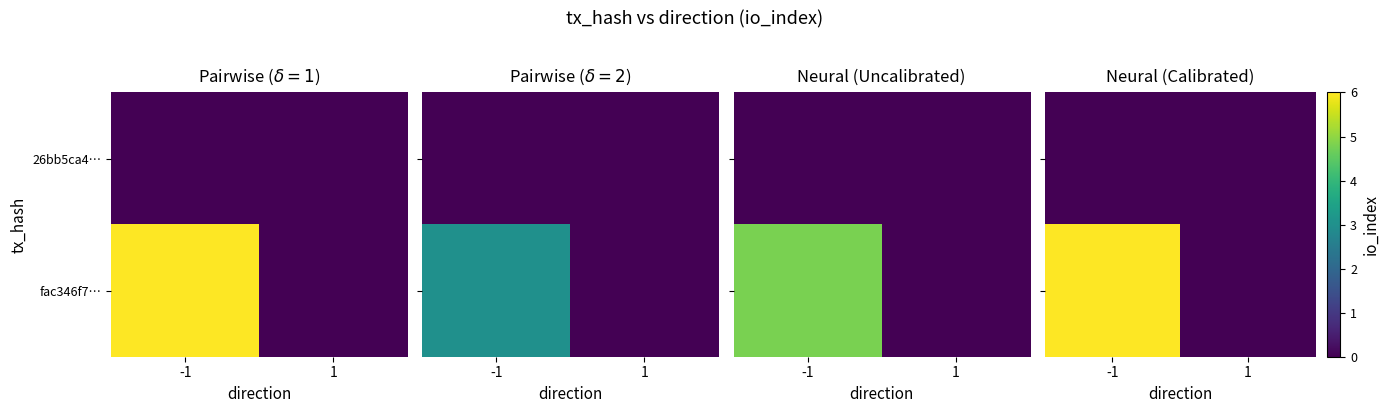

True or false: 26bb5ca4… has a value of 0 at -1.

True